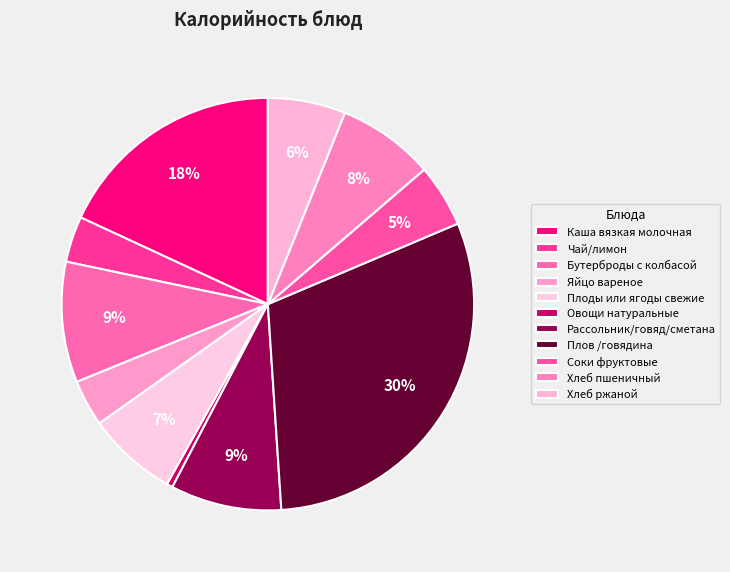

How many slices are in this pie chart?

11